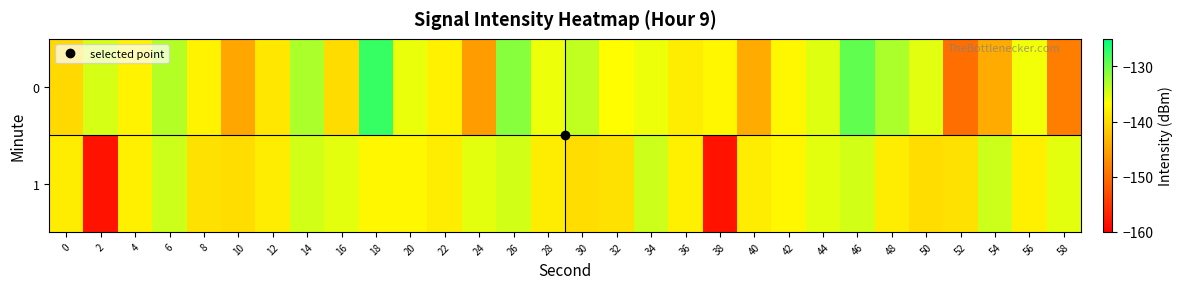

Reading left to right, list all the values displayed in this chart.

0: 0=-140.1	2=-134.8	4=-137.7	6=-133.3	8=-137.8	10=-144.8	12=-138.8	14=-132.8	16=-139.9	18=-127.6	20=-135.7	22=-137.9	24=-145.8	26=-131.3	28=-135.9	30=-133.8	32=-136.8	34=-135.9	36=-138.3	38=-137.4	40=-144.3	42=-137.4	44=-135.2	46=-129.4	48=-132.9	50=-135.3	52=-149.8	54=-144.4	56=-136.1	58=-148.5
1: 0=-138.3	2=-158.3	4=-138.0	6=-134.4	8=-139.4	10=-139.7	12=-138.3	14=-134.6	16=-135.5	18=-137.4	20=-137.4	22=-138.3	24=-135.5	26=-134.6	28=-138.3	30=-139.7	32=-139.4	34=-134.4	36=-138.0	38=-158.3	40=-138.3	42=-137.4	44=-135.5	46=-134.6	48=-138.3	50=-139.7	52=-139.4	54=-134.4	56=-138.0	58=-135.5